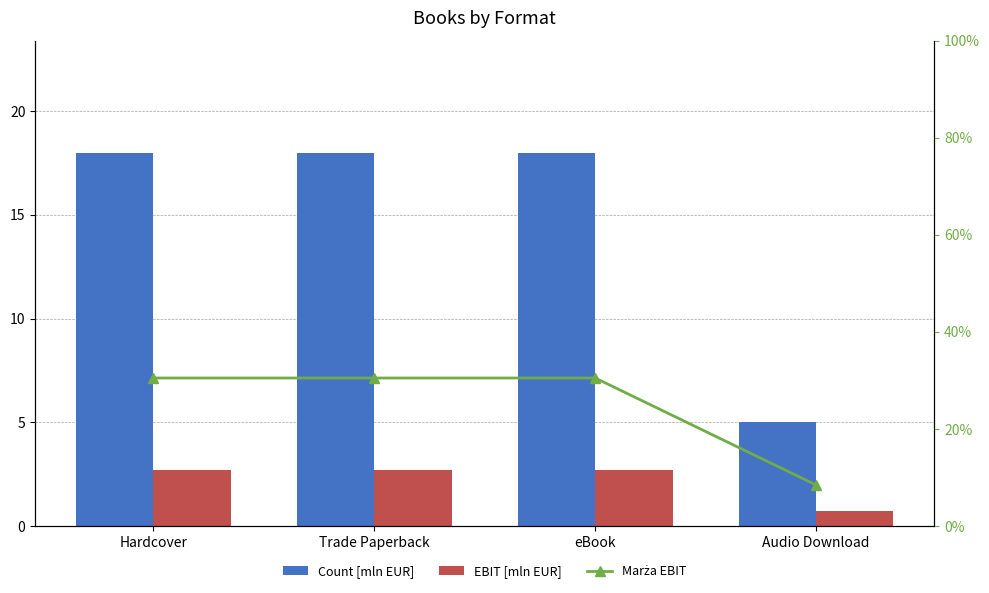

Reading left to right, what are all the values shown in this chart?

Count [mln EUR]: Hardcover=18.0	Trade Paperback=18.0	eBook=18.0	Audio Download=5.0
EBIT [mln EUR]: Hardcover=2.7	Trade Paperback=2.7	eBook=2.7	Audio Download=0.8
Marża EBIT: Hardcover=30.5	Trade Paperback=30.5	eBook=30.5	Audio Download=8.5